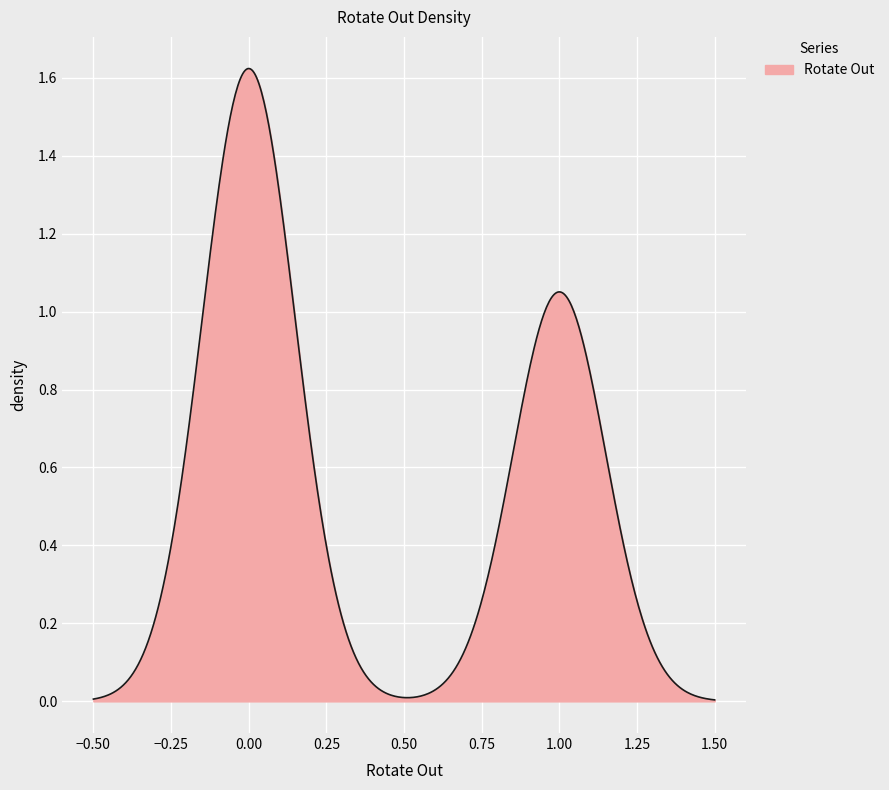

Does the chart display data point markers on the line(s)?

No